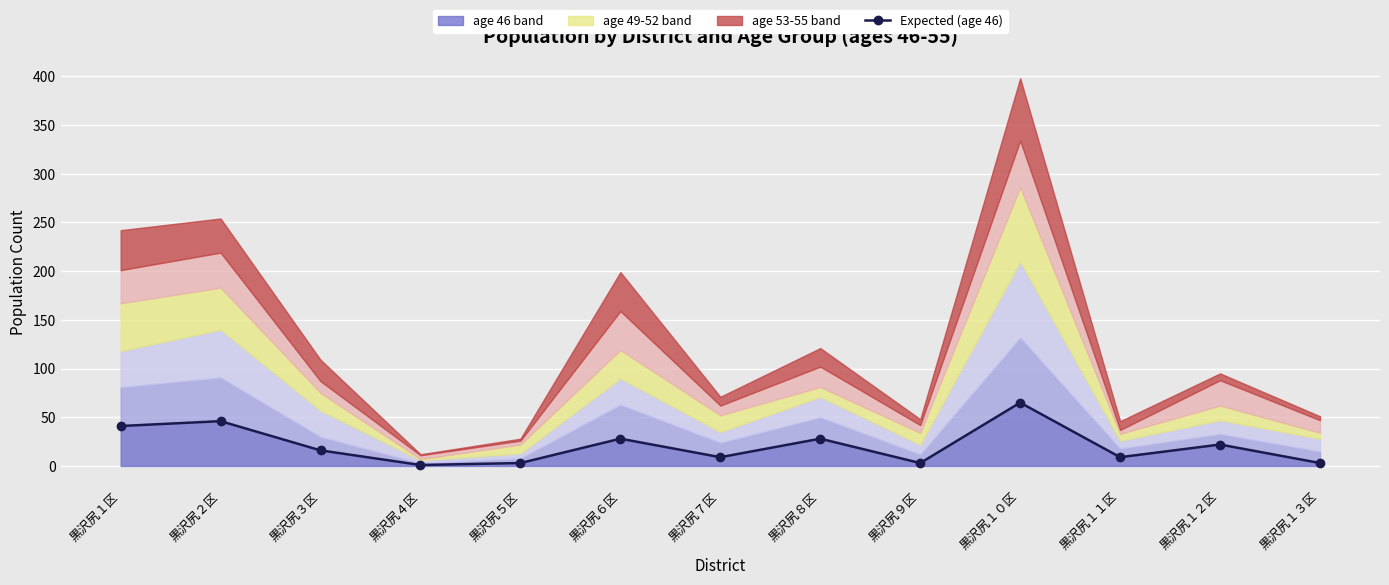

Where does the data first go above 16?

黒沢尻１区